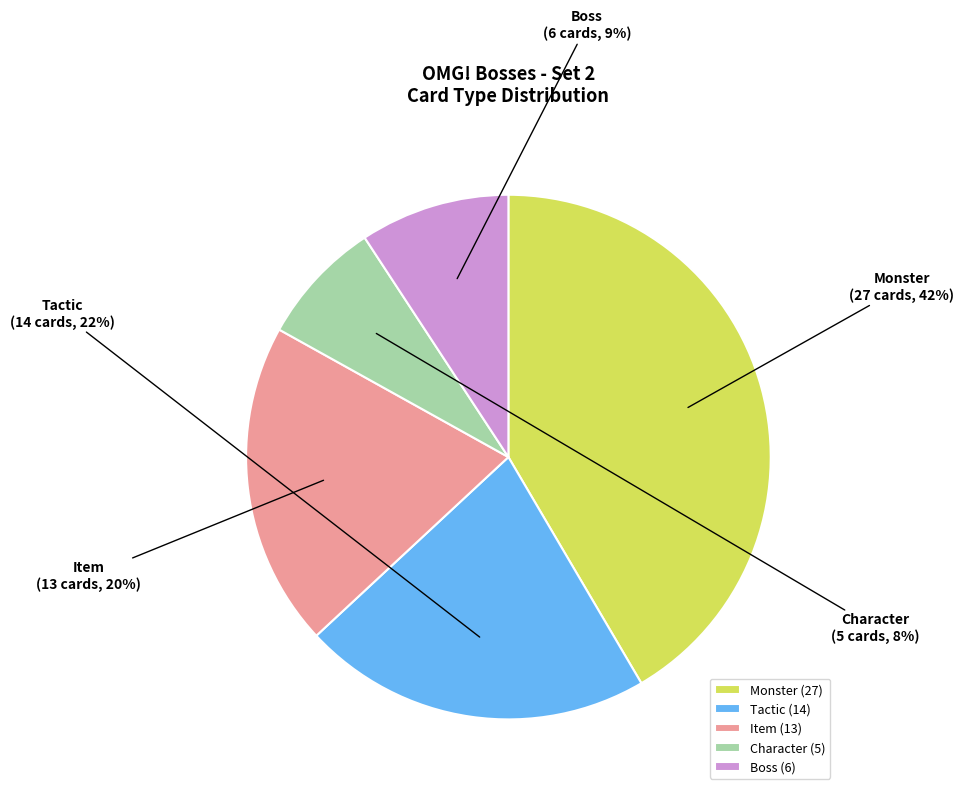

Combined, do Boss and Item account for over 50%?

No